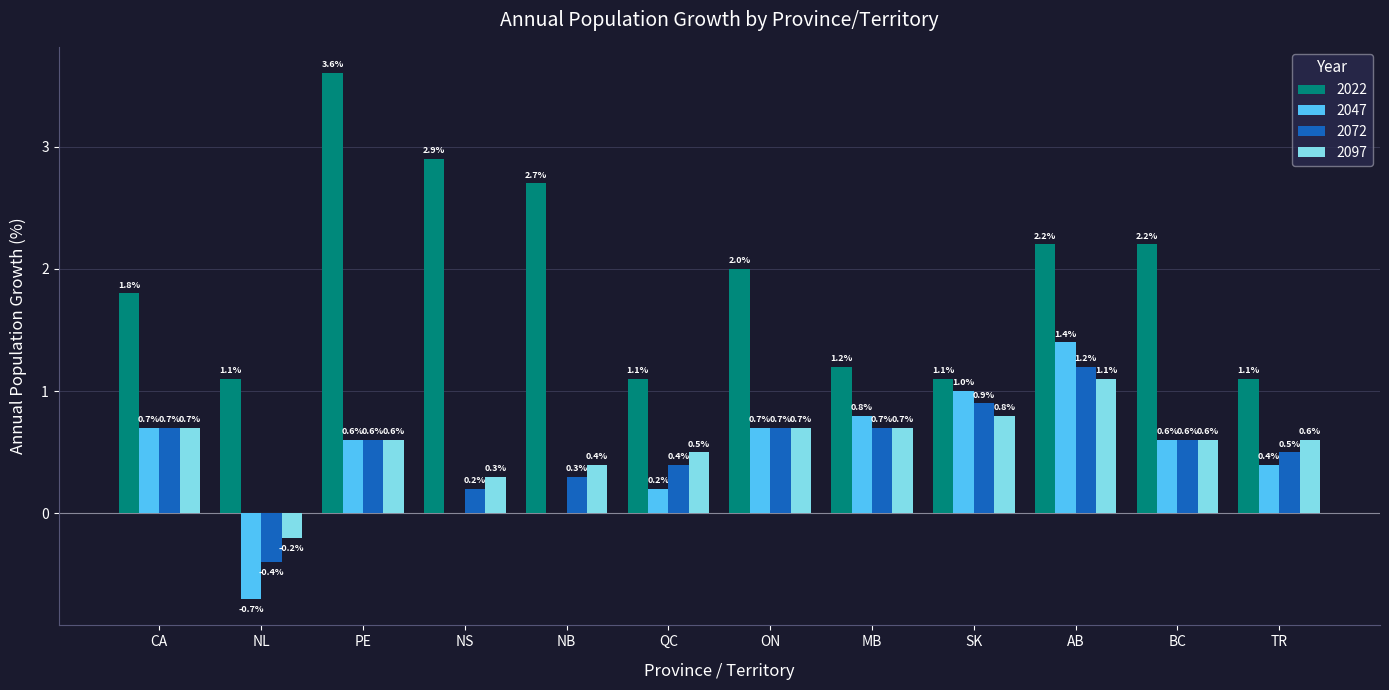

At which label does 2097 reach its peak?

AB